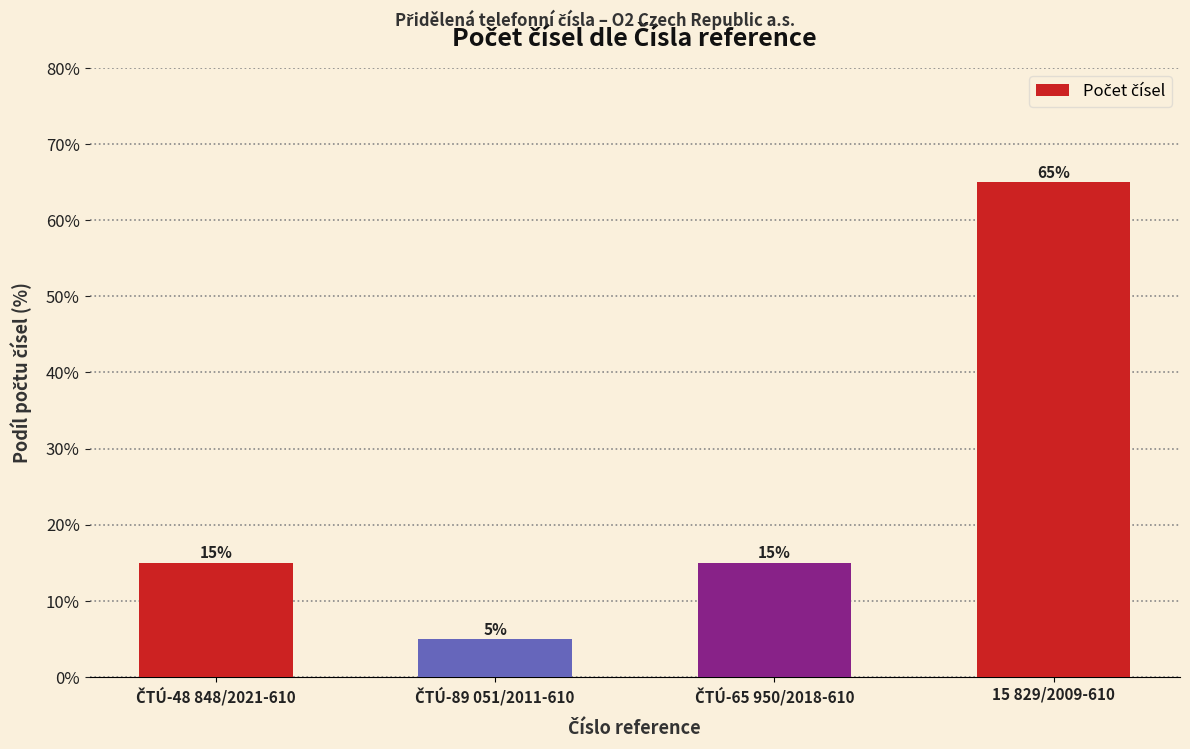

How many bars are there in total?

4